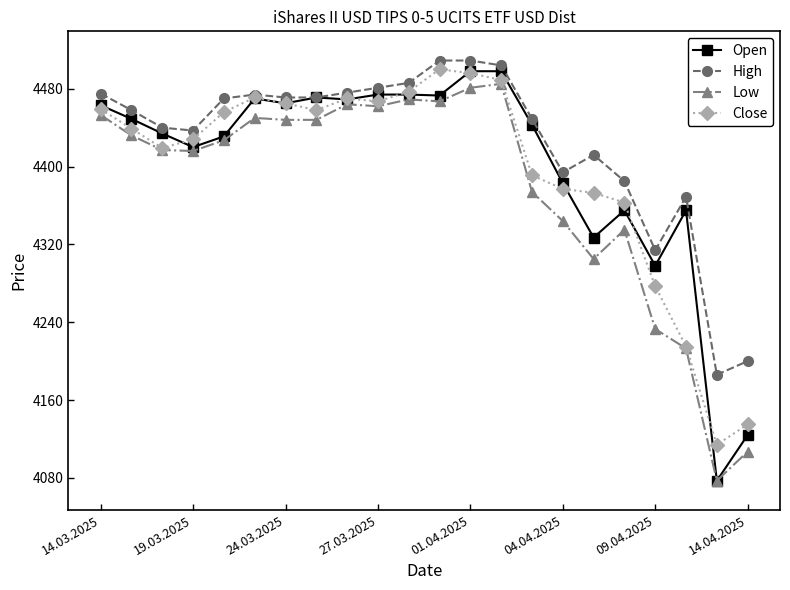

True or false: Low and High intersect in this chart.

False